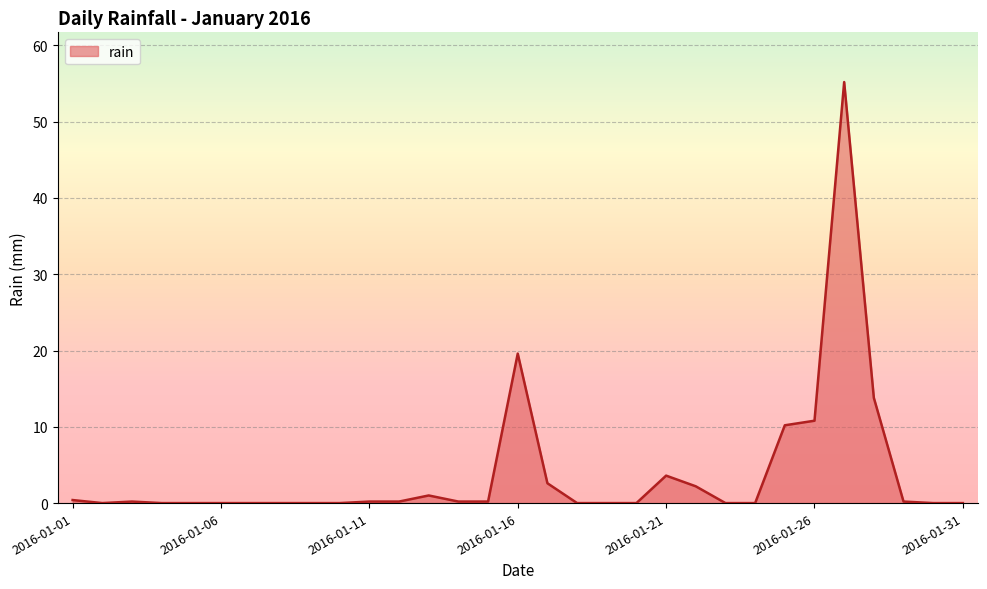

What is the maximum value shown in the chart?

55.2